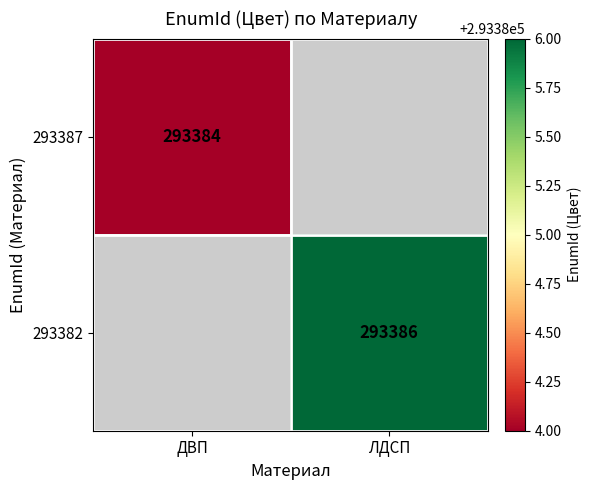

The value of 293387 at ДВП is 62421. True or false?

False